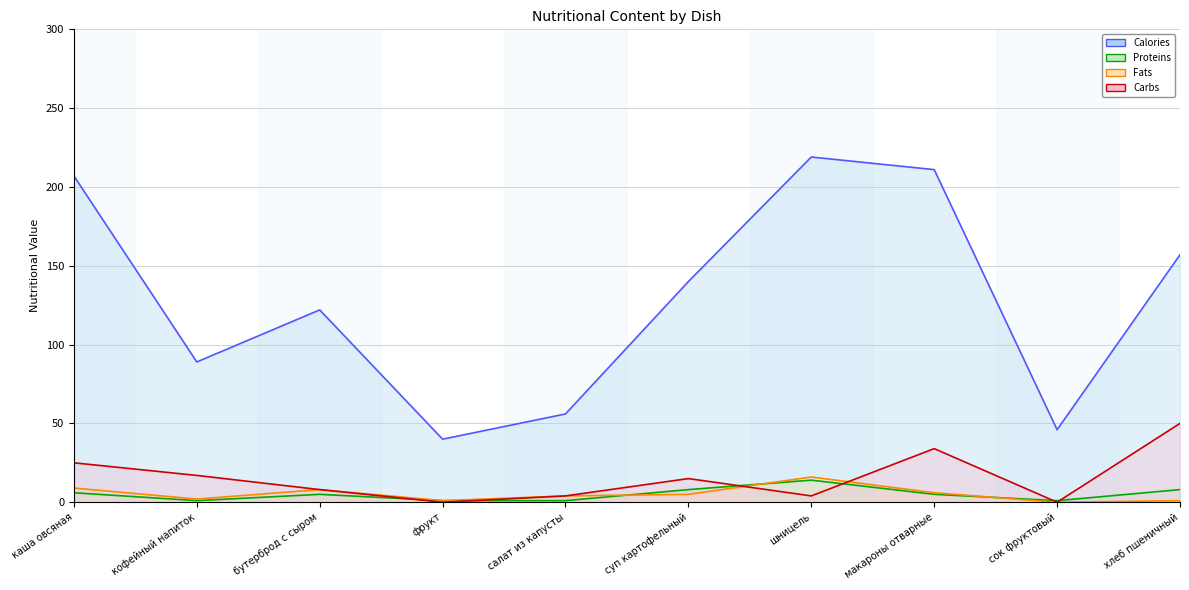

At фрукт, list the series in order from largest to smallest.

Calories line, Proteins line, Fats line, Carbs line